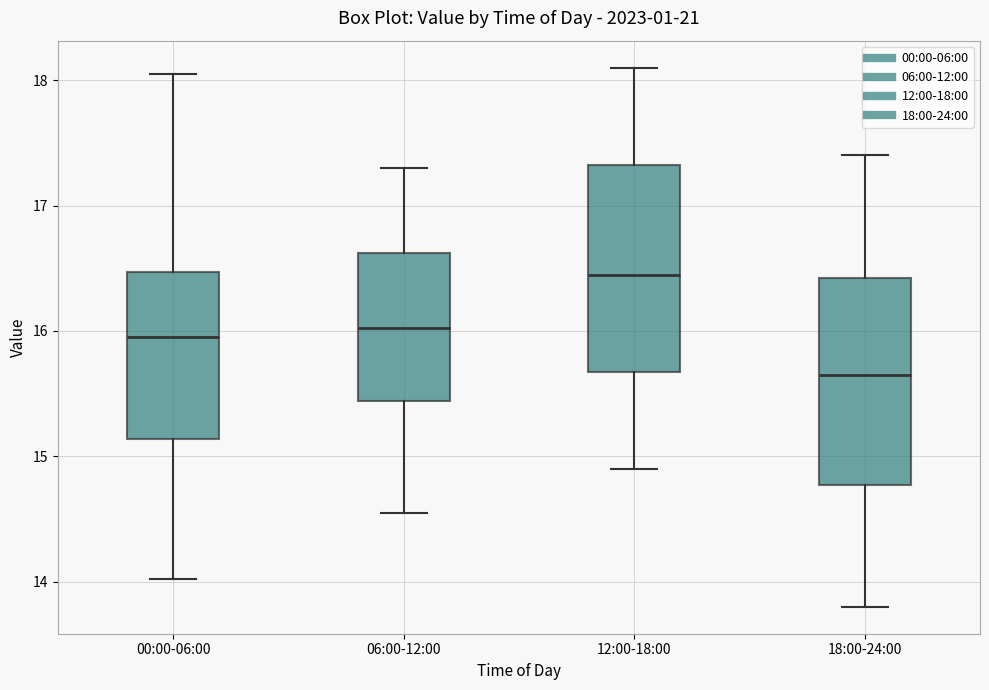

Where does the lower whisker of the box for 06:00-12:00 end on the y-axis? The values are not printed on the chart, so give them approximately, as read against the axis.

14.6